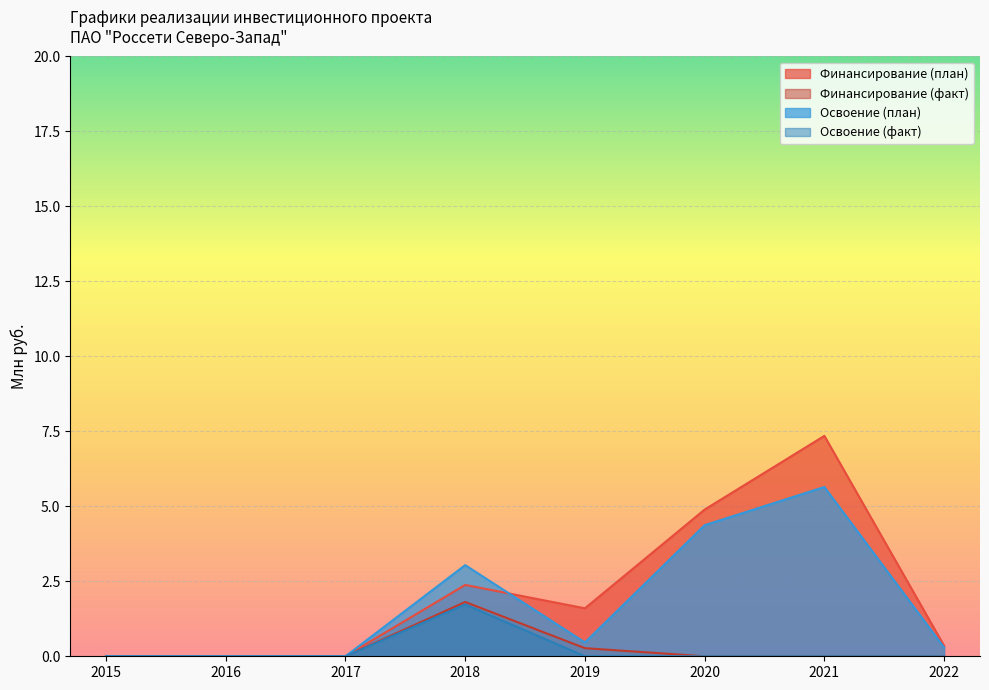

The Финансирование (факт) series shows 0.3 at 2019. True or false?

True